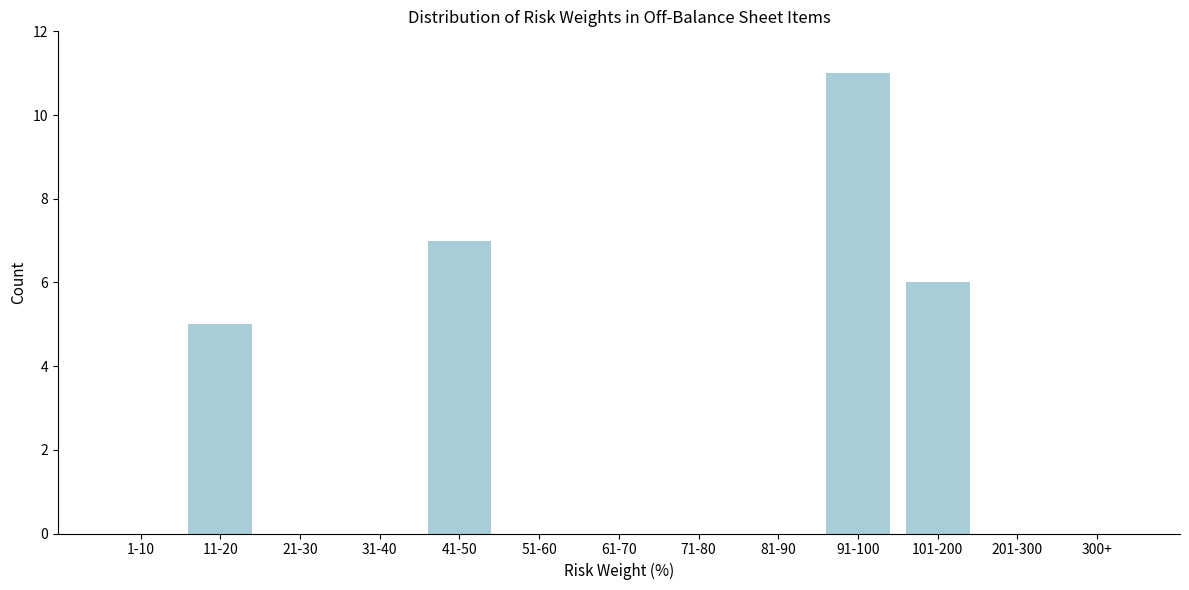

Reading right to left, transcribe all the data shown in this chart.

300+=0	201-300=0	101-200=6	91-100=11	81-90=0	71-80=0	61-70=0	51-60=0	41-50=7	31-40=0	21-30=0	11-20=5	1-10=0